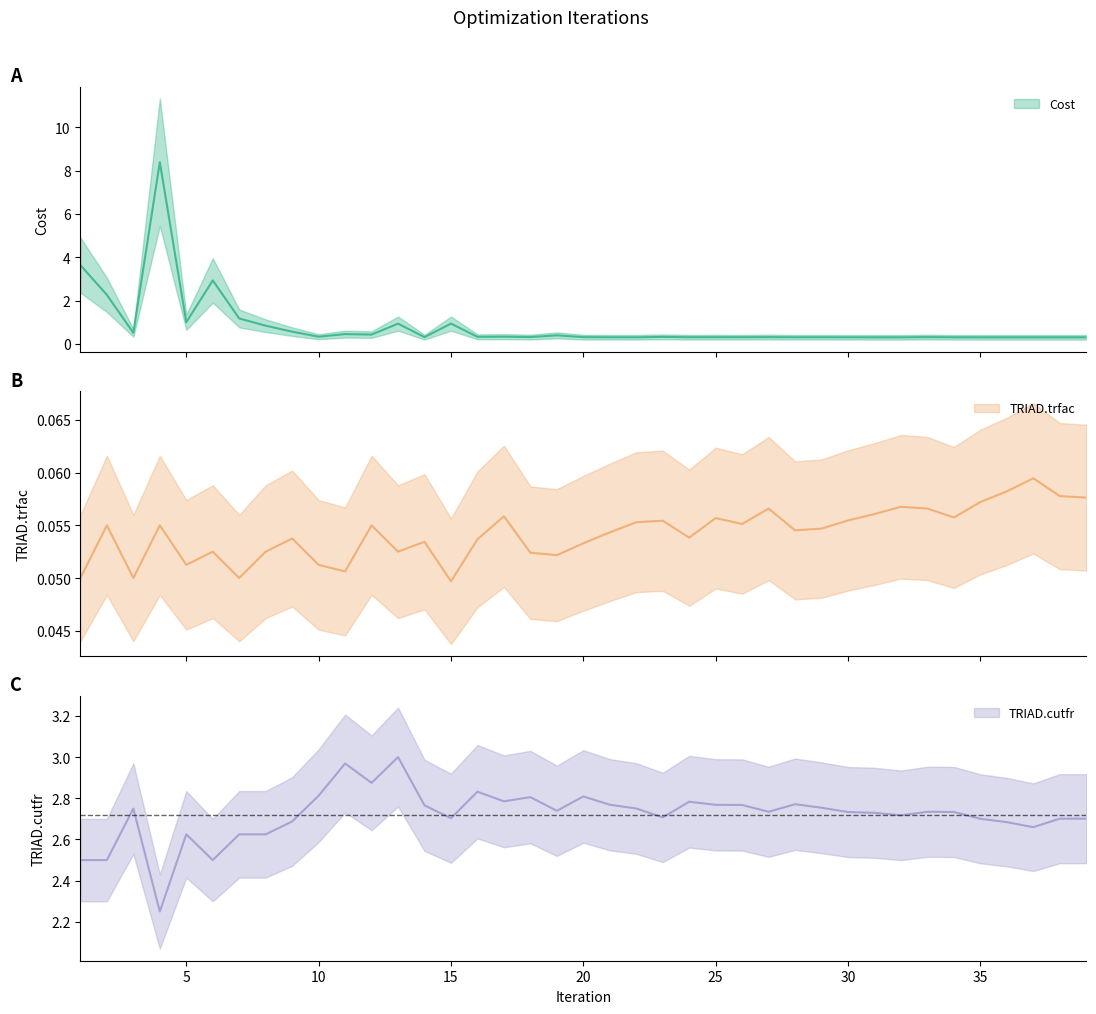

Which has a higher value, 23 or 15?

15